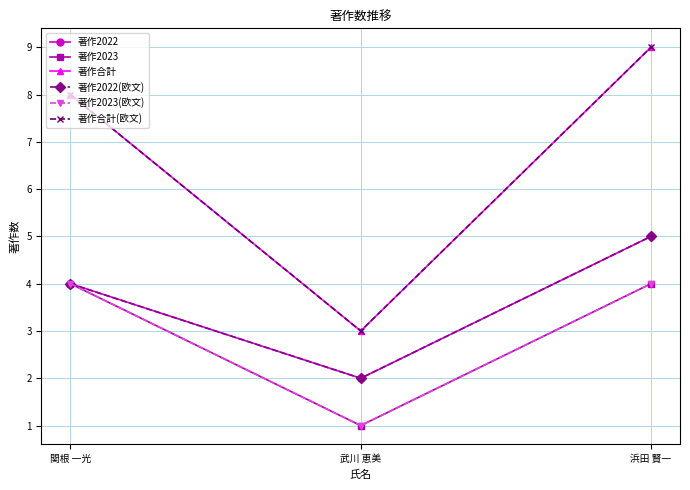

Read the 著作合計(欧文) value at 武川 恵美.

3